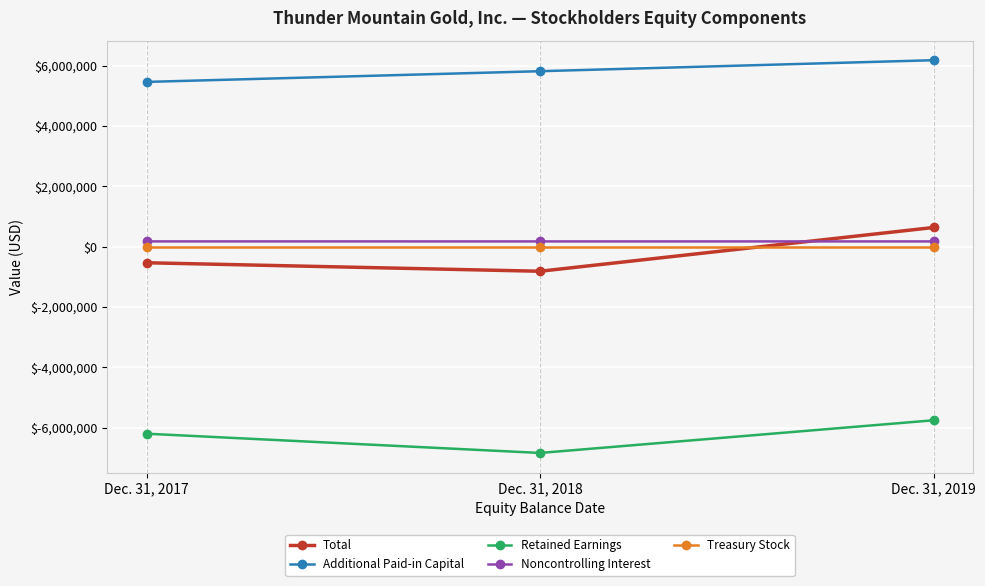

How many values in the Retained Earnings series are below -6195923?

1